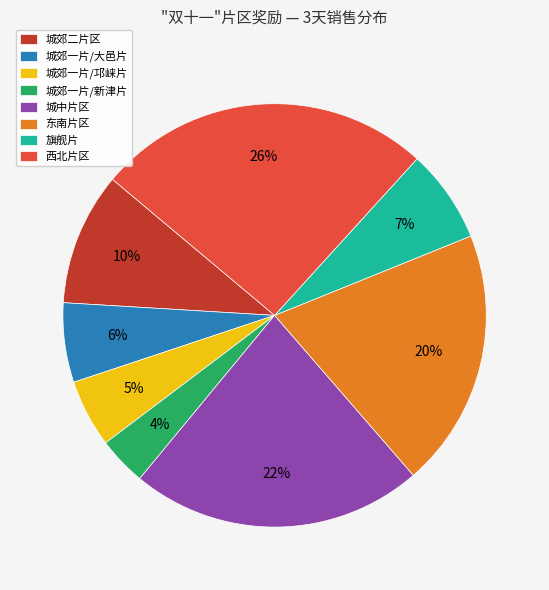

Rank the categories by value from lowest to highest.

城郊一片/新津片, 城郊一片/邛崃片, 城郊一片/大邑片, 旗舰片, 城郊二片区, 东南片区, 城中片区, 西北片区